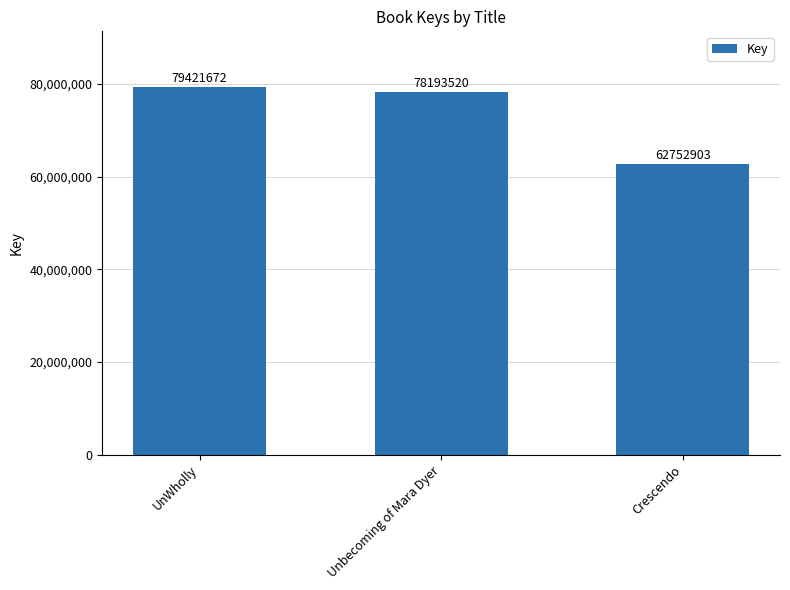

Between UnWholly and Unbecoming of Mara Dyer, which is larger?

UnWholly